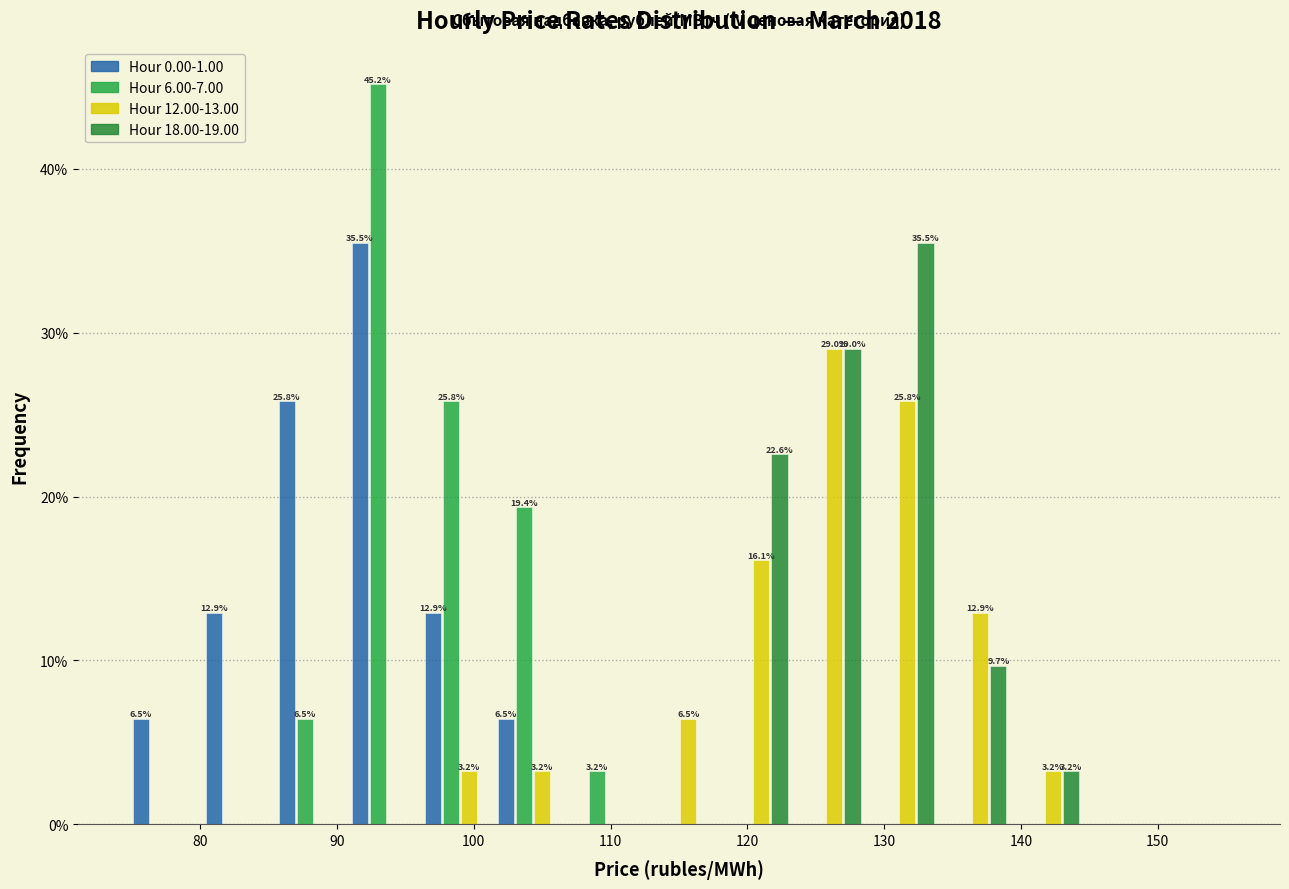

In the Hour 12.00-13.00 series, which range on the x-axis has the tallest bar?

123 to 128